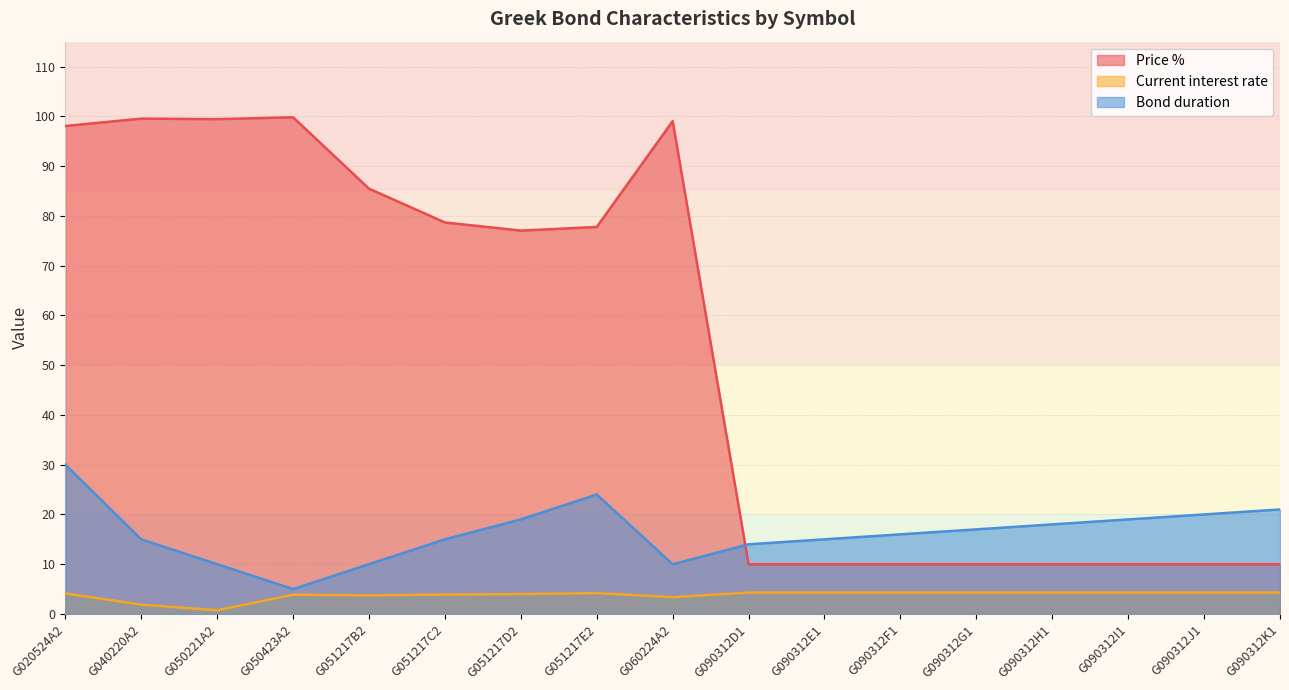

How many interior local valleys does the Current interest rate series have?

3